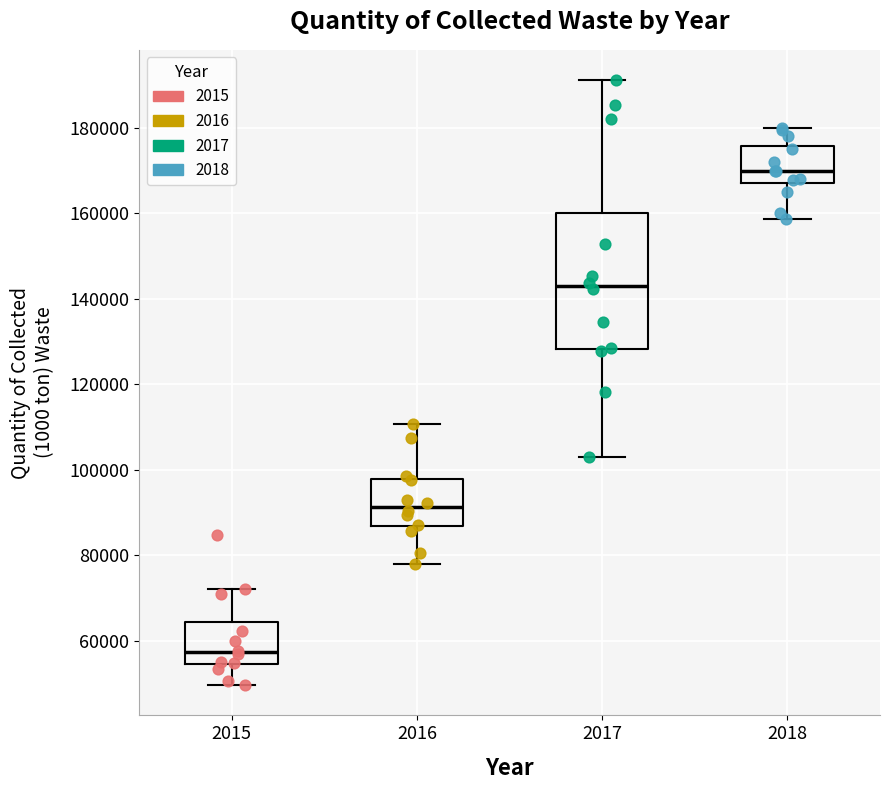

Which box is the tallest, from its lower edge to its upper edge?

2017